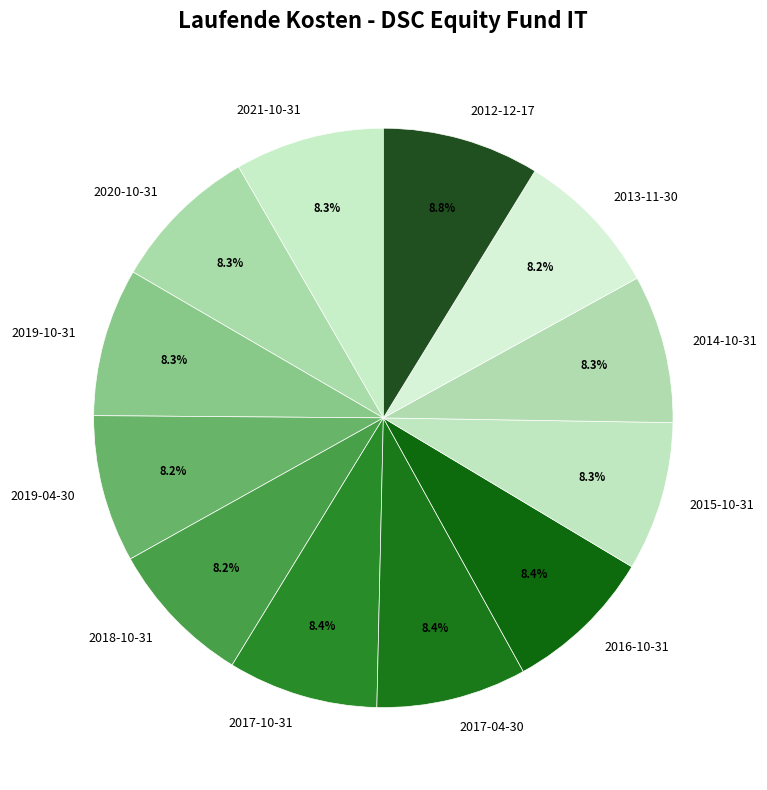

Does 2016-10-31 account for over 50% of the chart?

No